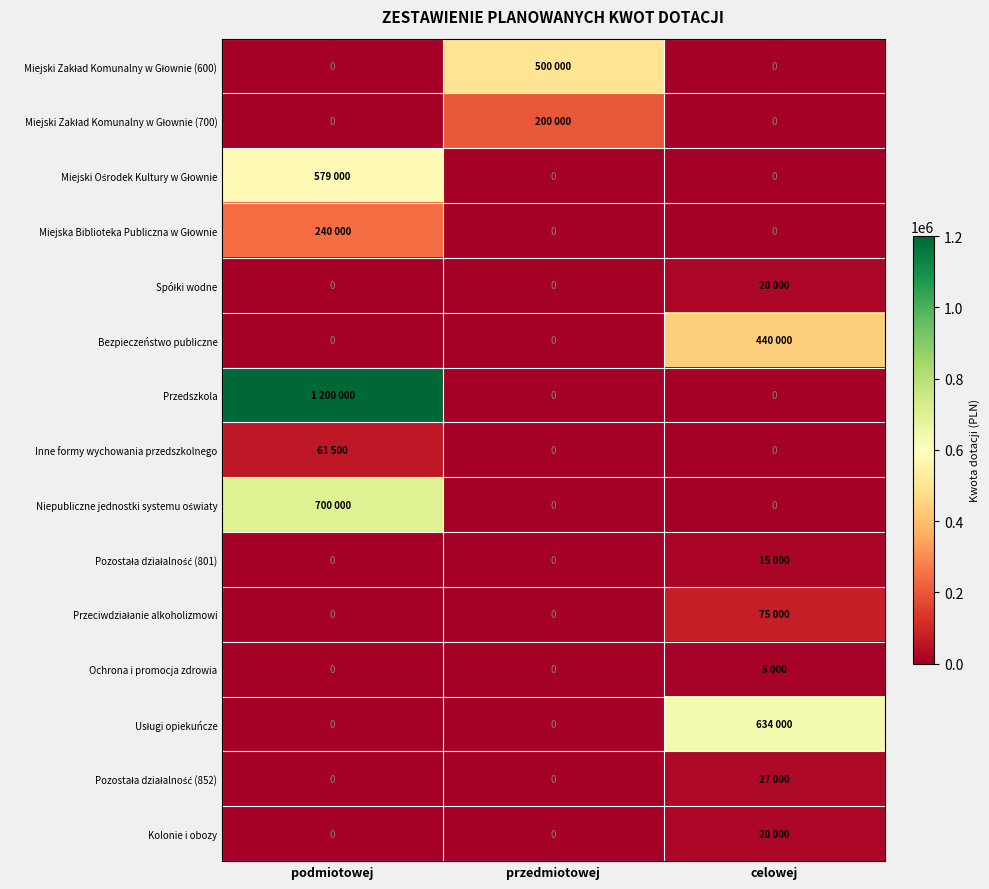

What is the total value across all series at przedmiotowej?

700000